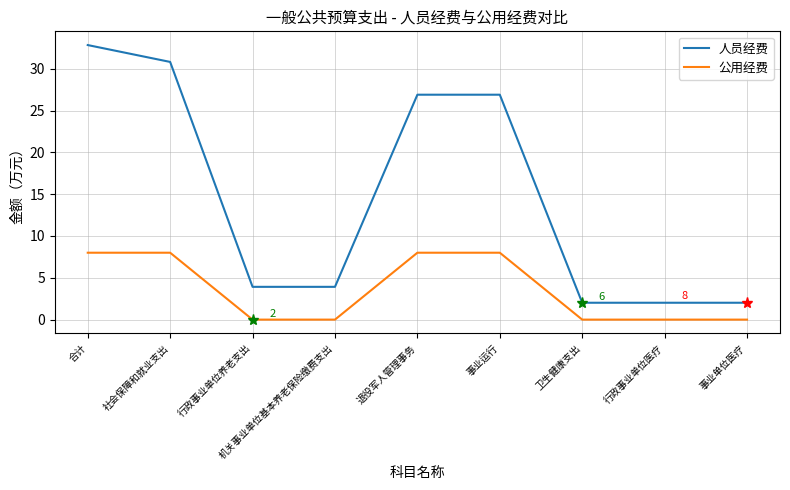

What position from the right is 社会保障和就业支出?

8